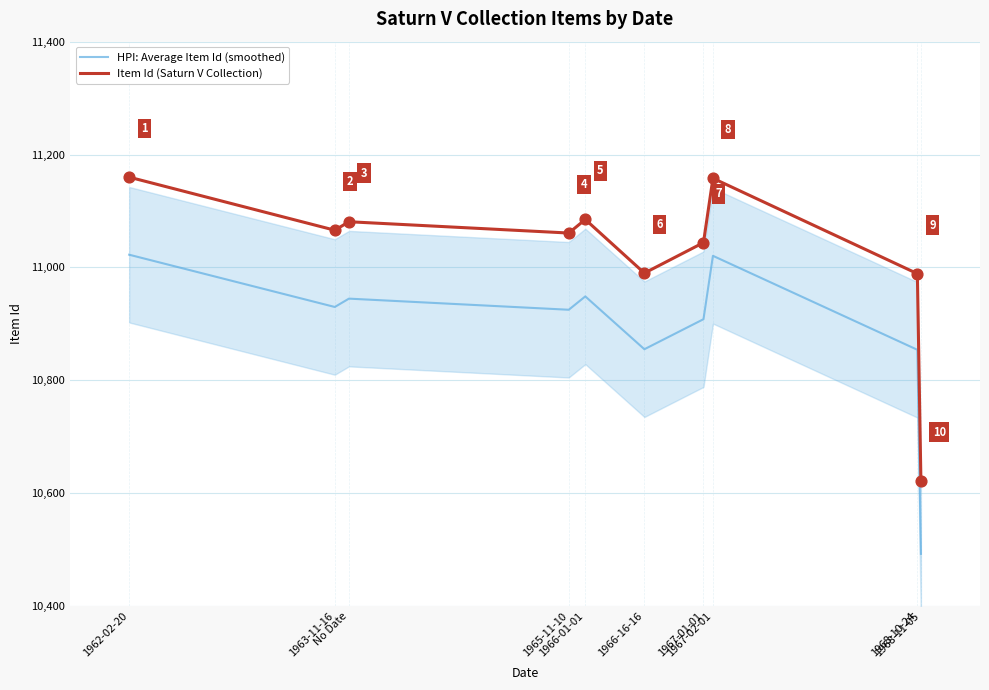

Is the value of HPI: Average Item Id (smoothed) at 1965-11-10 greater than the value of Item Id (Saturn V Collection) at 1962-02-20?

No